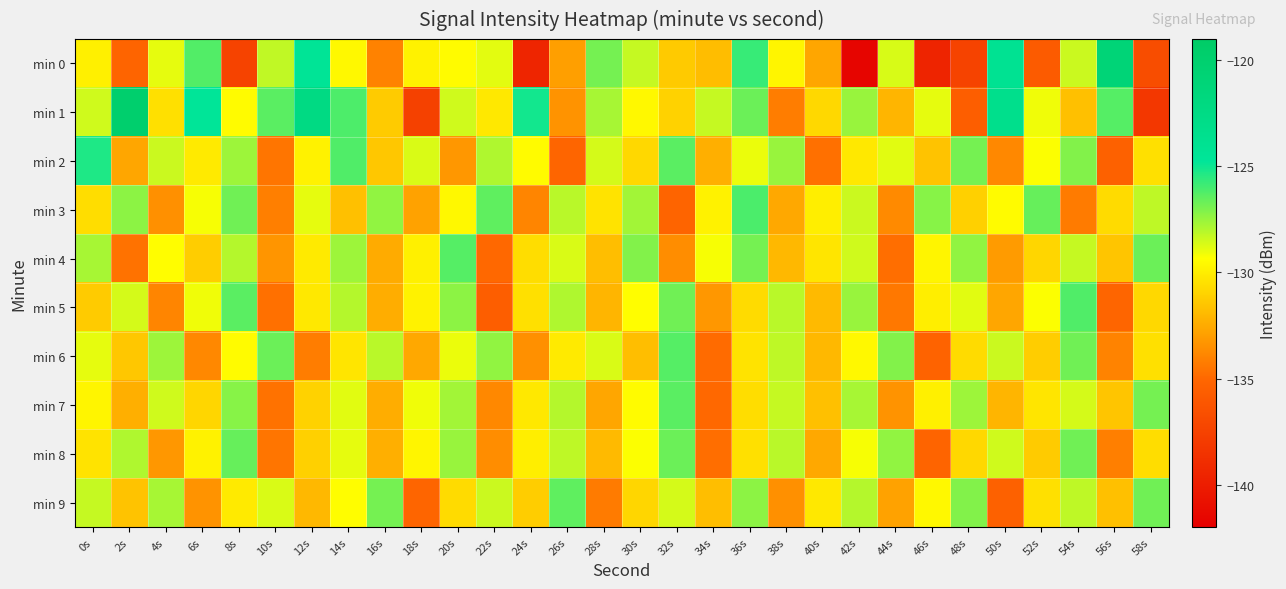

Which series has the largest range (max minus min)?

min 0